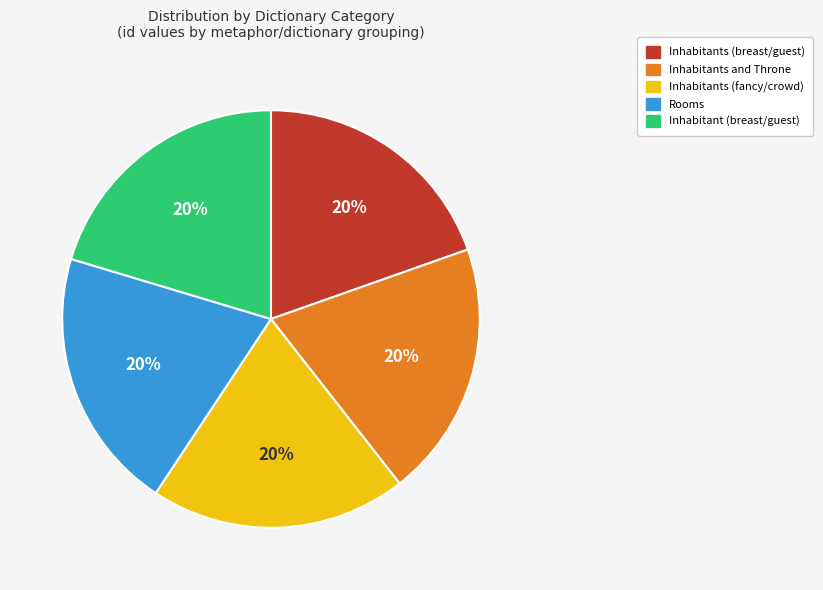

Does Rooms account for over 50% of the chart?

No